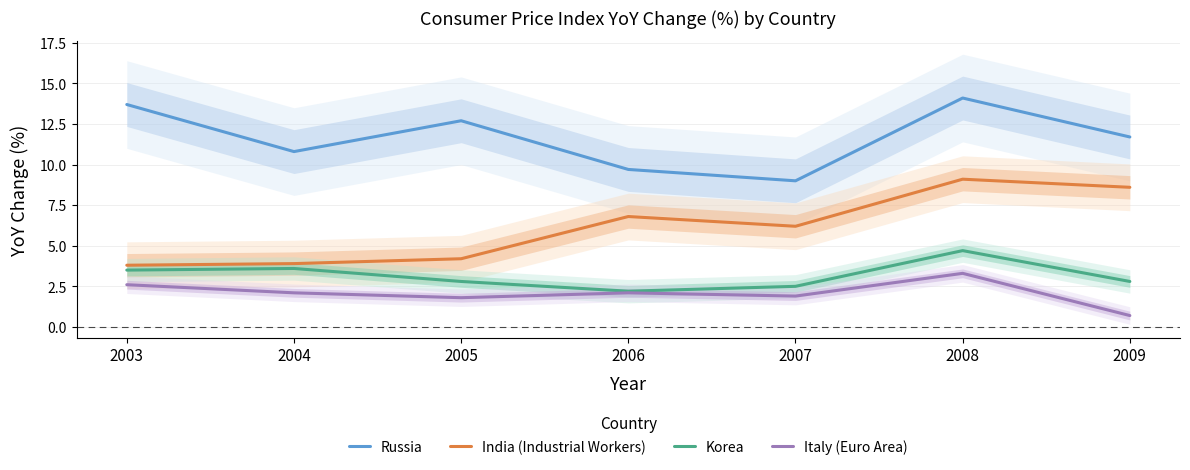

What is the value of the Russia point at the 5th from the left?

9.0